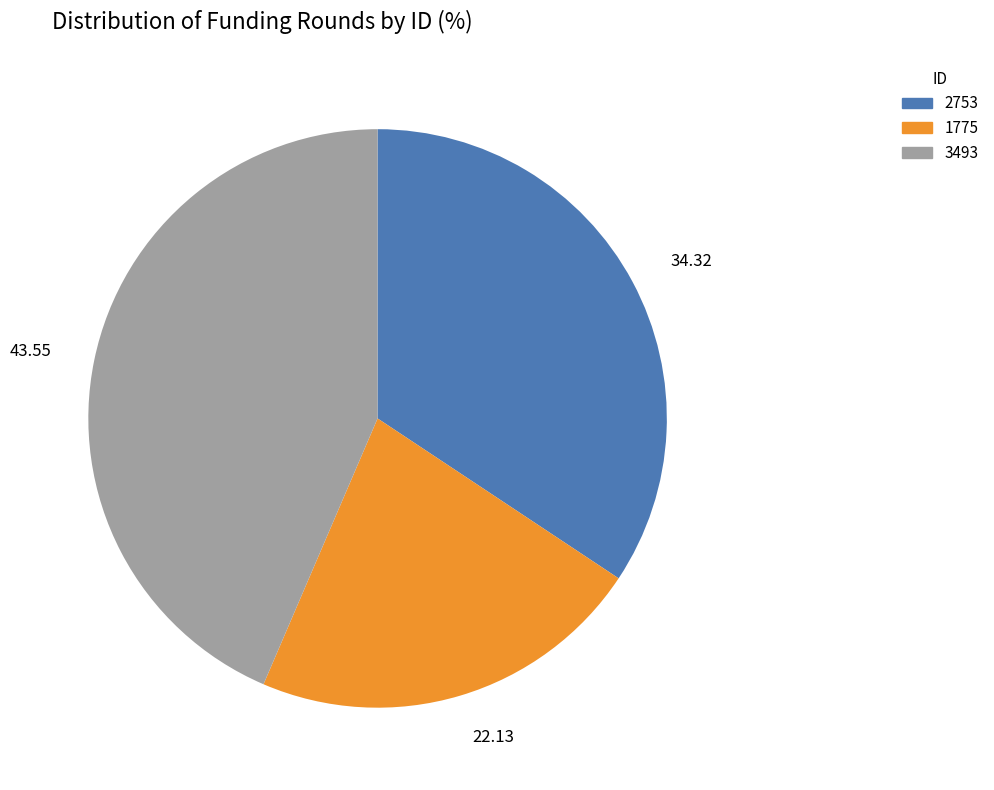

Between 2753 and 3493, which is larger?

3493